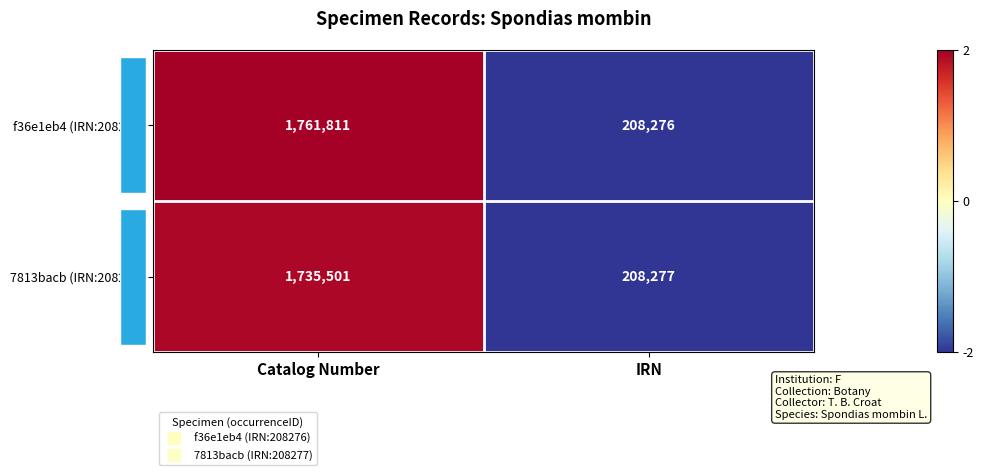

Rank the series at Catalog Number from lowest to highest value.

7813bacb (IRN:208277), f36e1eb4 (IRN:208276)